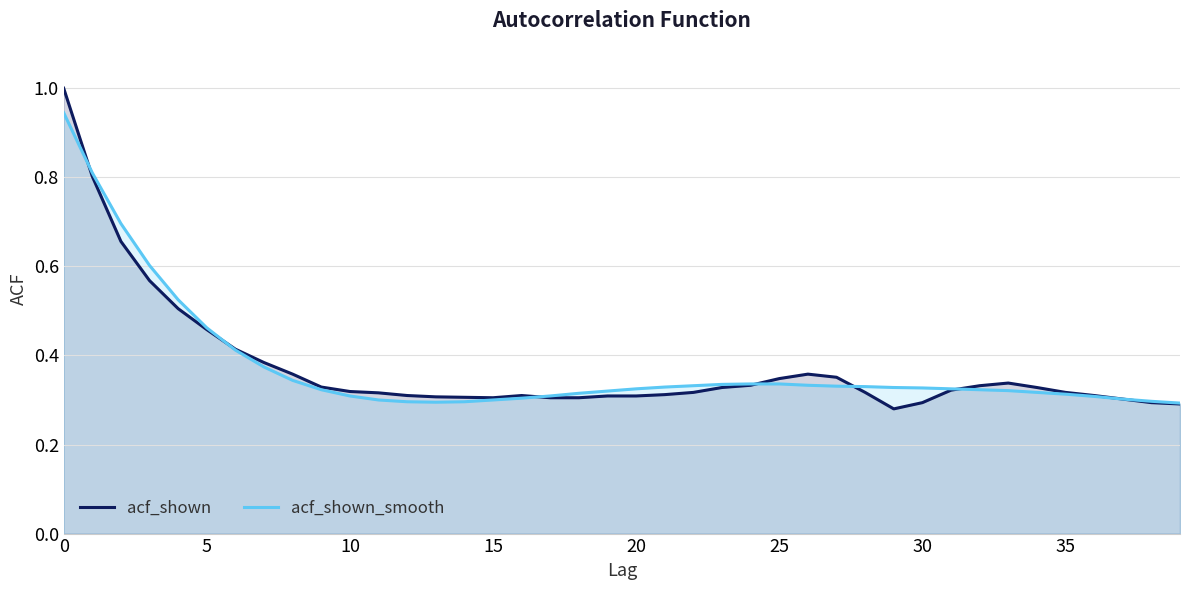

The acf_shown_smooth series shows 0.1 at 23. True or false?

False